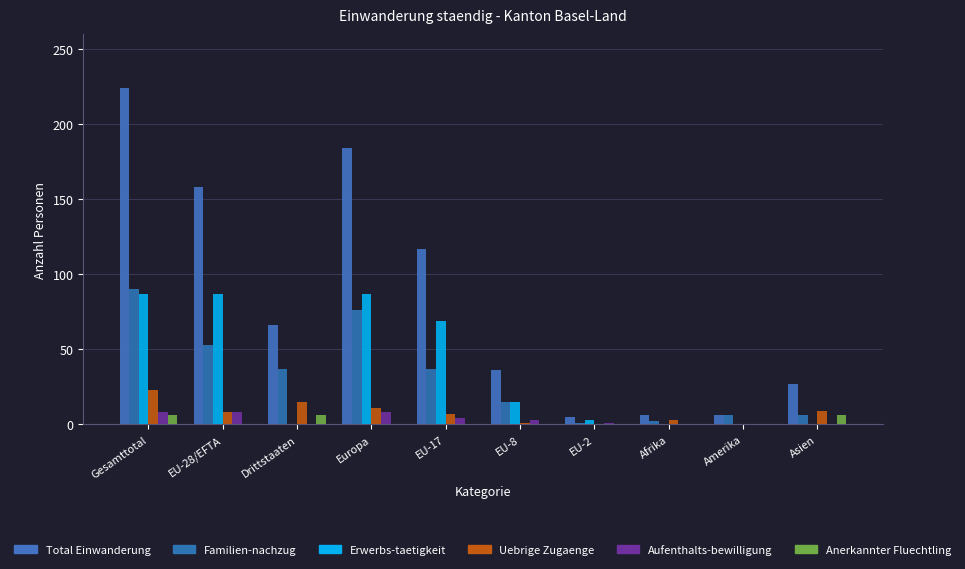

Which series has the largest total across all categories?

Total Einwanderung